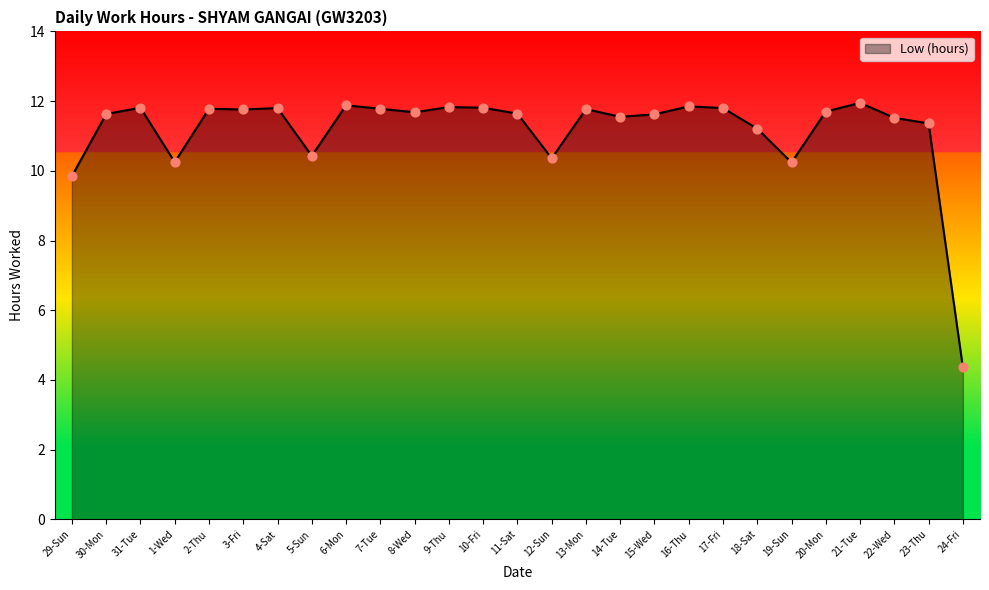

What is the change in value from 1-Wed to 8-Wed?

+1.4